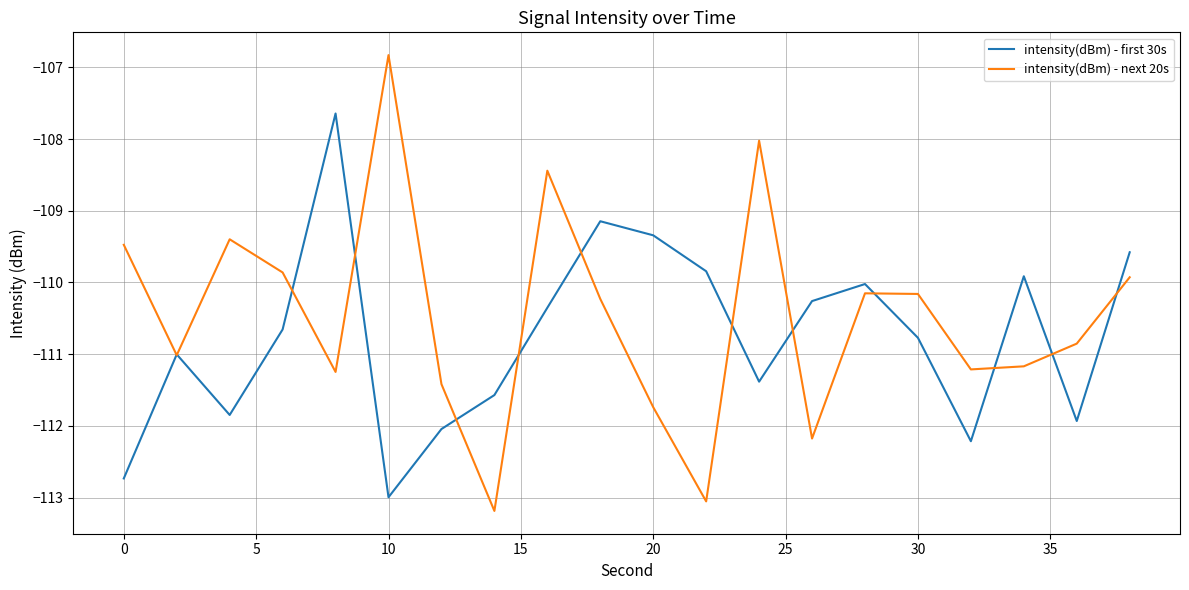

What are all the series names shown in the legend?

intensity(dBm) - first 30s, intensity(dBm) - next 20s